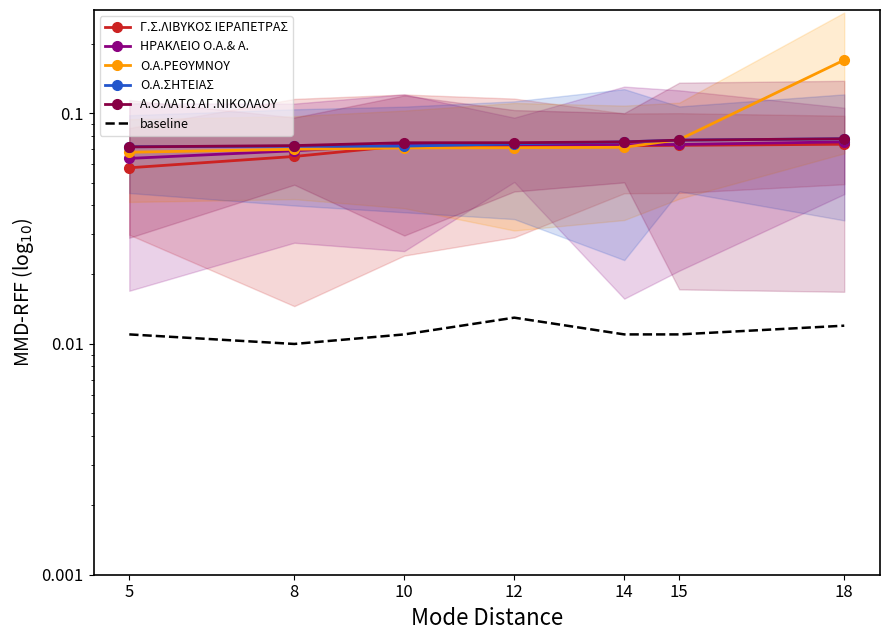

The baseline series shows 0.0 at 12. True or false?

True